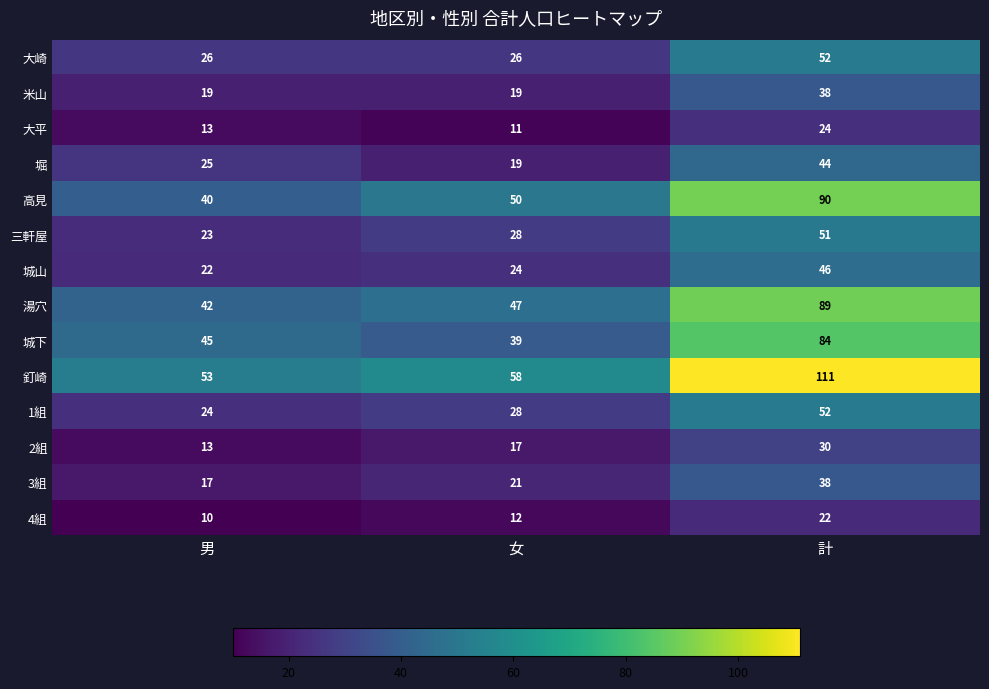

Rank the categories by 三軒屋 value from highest to lowest.

計, 女, 男